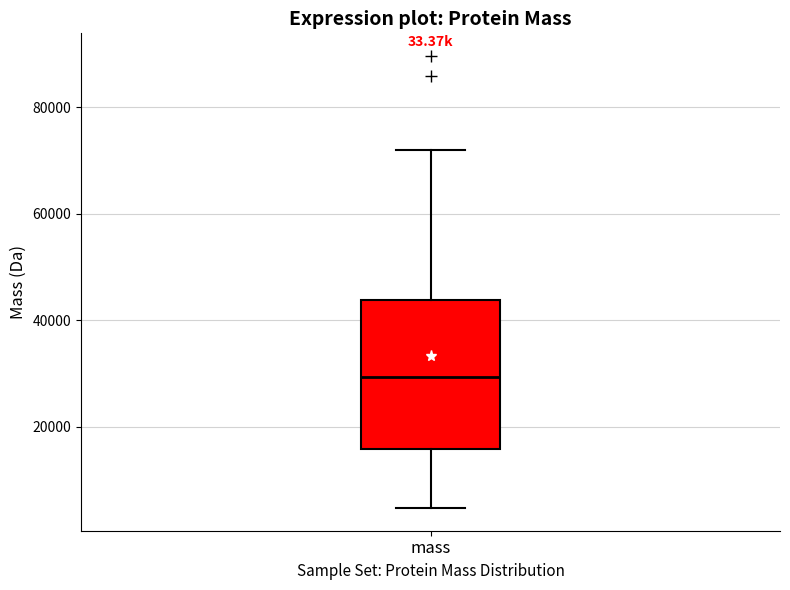

Read this box plot against the y-axis: the position of the median line, the range covered by the box, and the ends of both whiskers. The values are not printed on the chart, so give them approximately, as read against the axis.

median 30000, box 16000 to 44000, whiskers 4000 to 72000